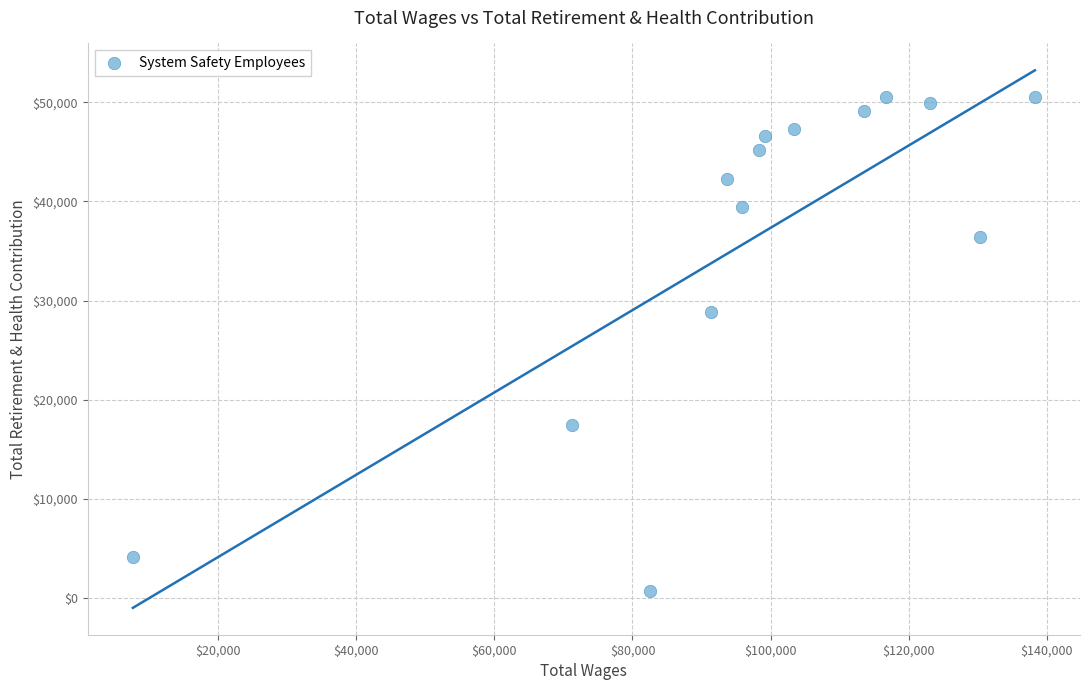

What is the range of X values (max minus min)?

130597